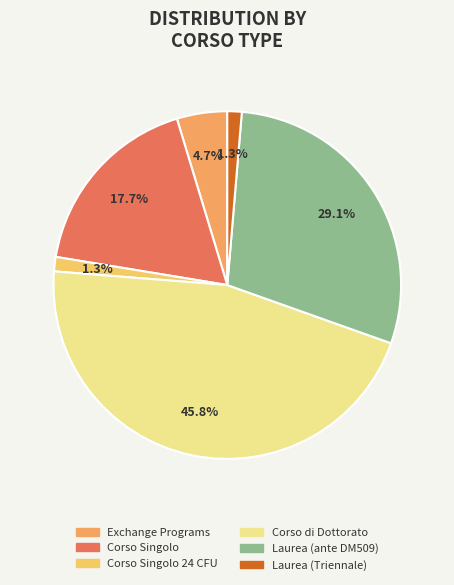

How many slices are in this pie chart?

6